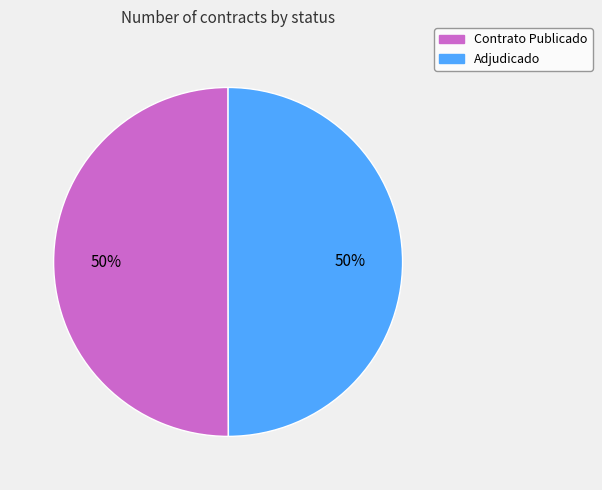

To the nearest percent, what is the average slice percentage?

50%